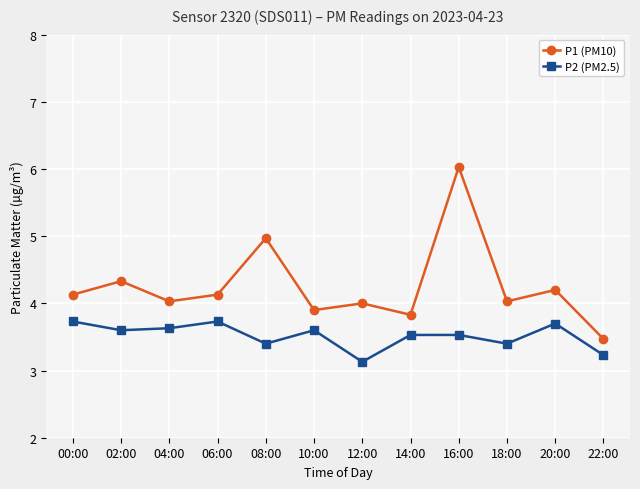

Which category has the lowest value in the P2 (PM2.5) series?

12:00